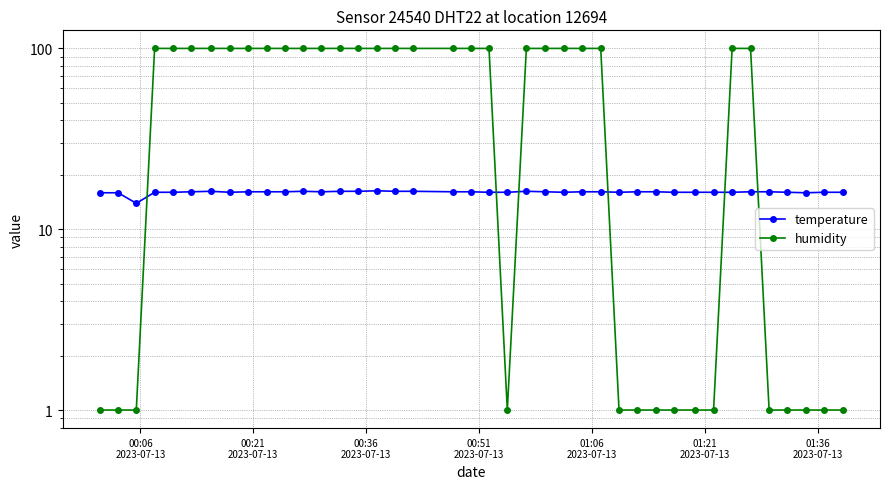

Which series has the largest range (max minus min)?

humidity